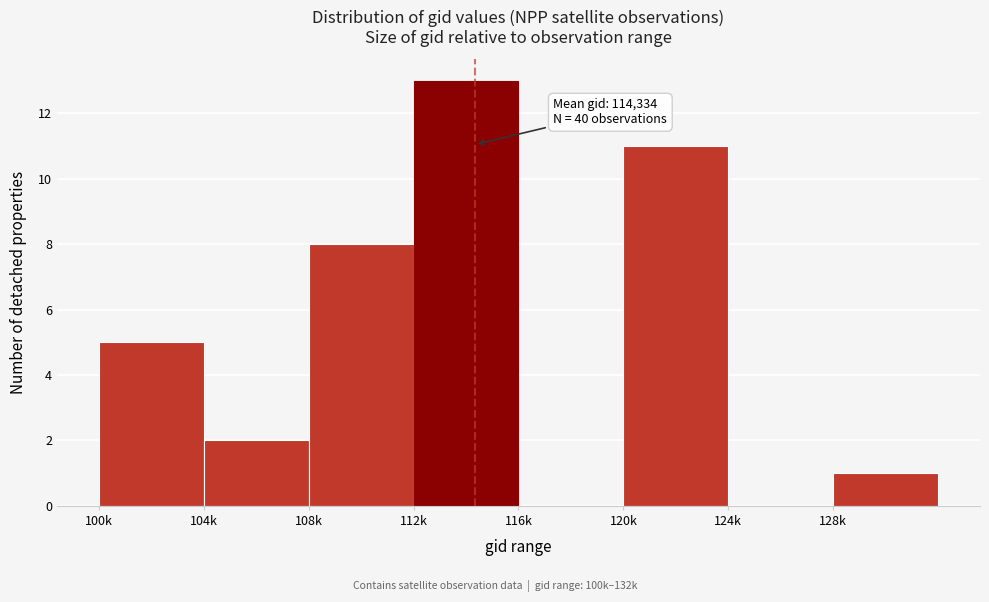

What is the change in value from 112k to 124k?

-13